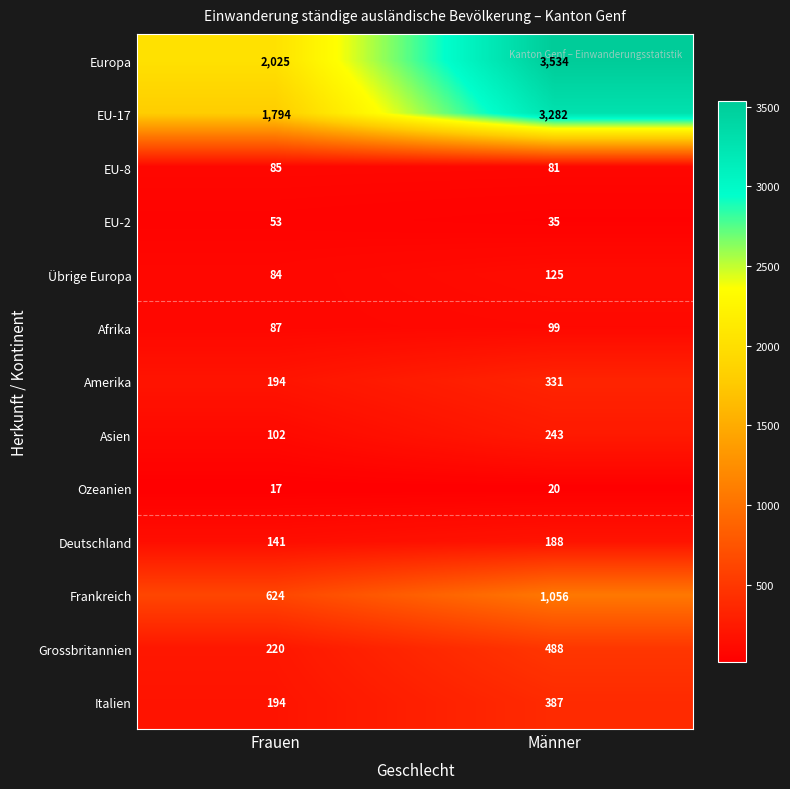

Reading left to right, extract all data points from this chart.

Europa: Frauen=2025	Männer=3534
EU-17: Frauen=1794	Männer=3282
EU-8: Frauen=85	Männer=81
EU-2: Frauen=53	Männer=35
Übrige Europa: Frauen=84	Männer=125
Afrika: Frauen=87	Männer=99
Amerika: Frauen=194	Männer=331
Asien: Frauen=102	Männer=243
Ozeanien: Frauen=17	Männer=20
Deutschland: Frauen=141	Männer=188
Frankreich: Frauen=624	Männer=1056
Grossbritannien: Frauen=220	Männer=488
Italien: Frauen=194	Männer=387